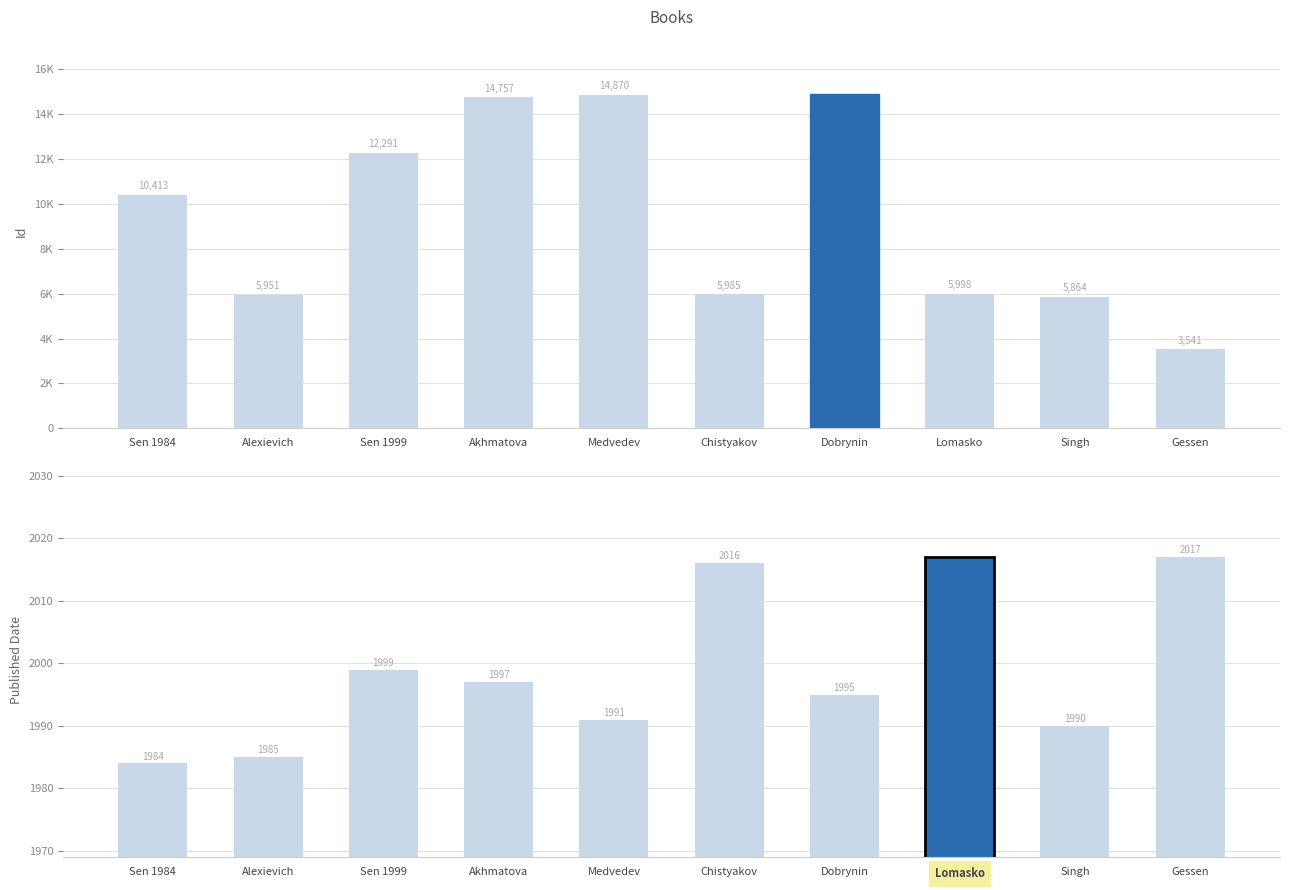

Which series has the widest spread of values?

Id